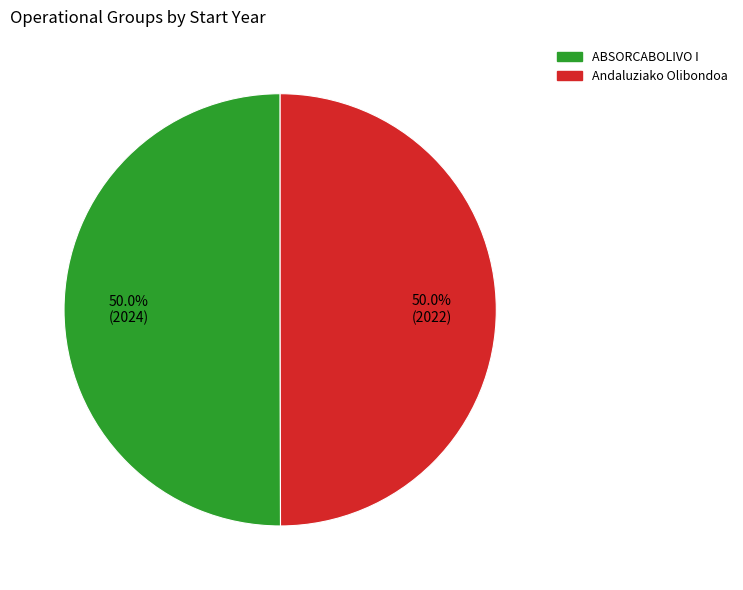

Is the sum of ABSORCABOLIVO I and Andaluziako Olibondoa greater than half?

Yes